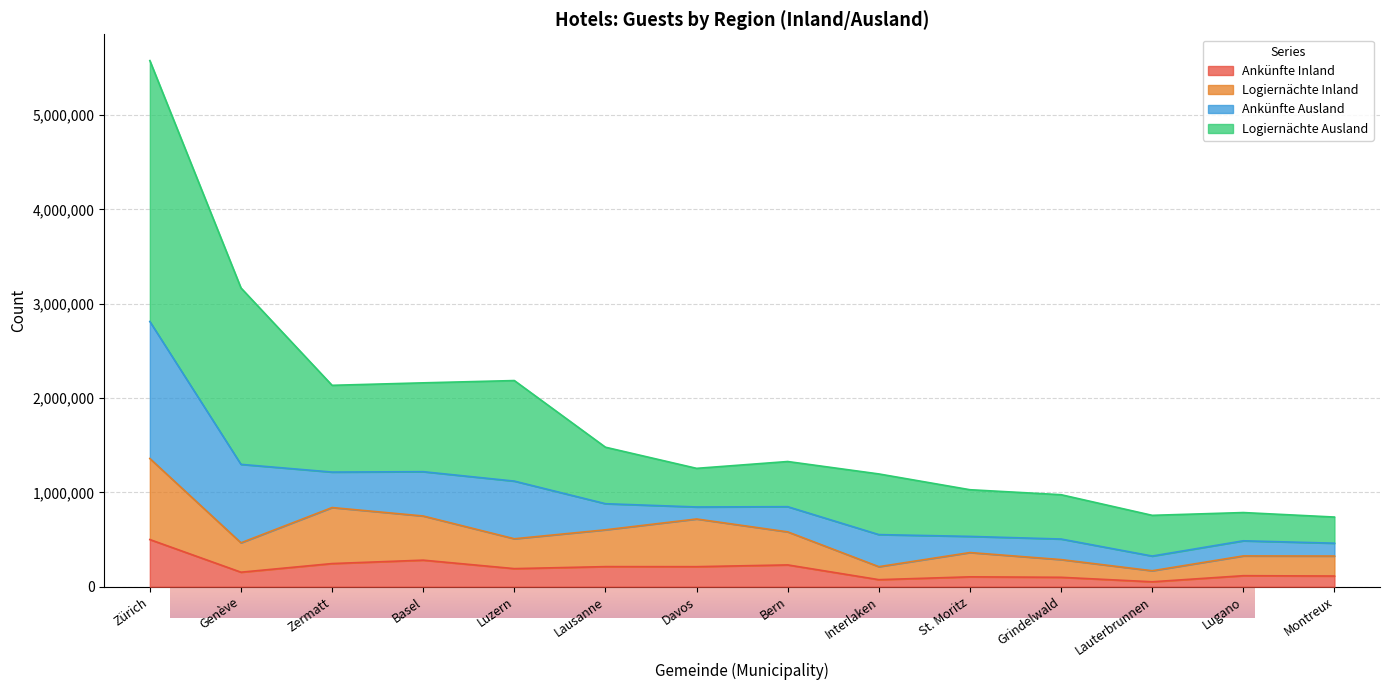

Which label corresponds to the smallest value in the chart?

Lauterbrunnen